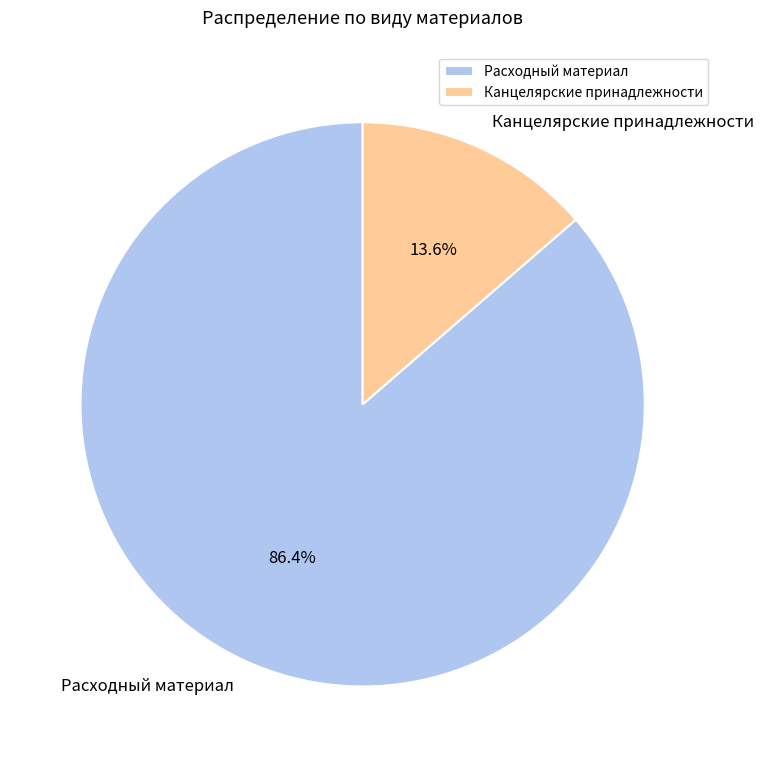

True or false: Канцелярские принадлежности accounts for 14% of the total.

True